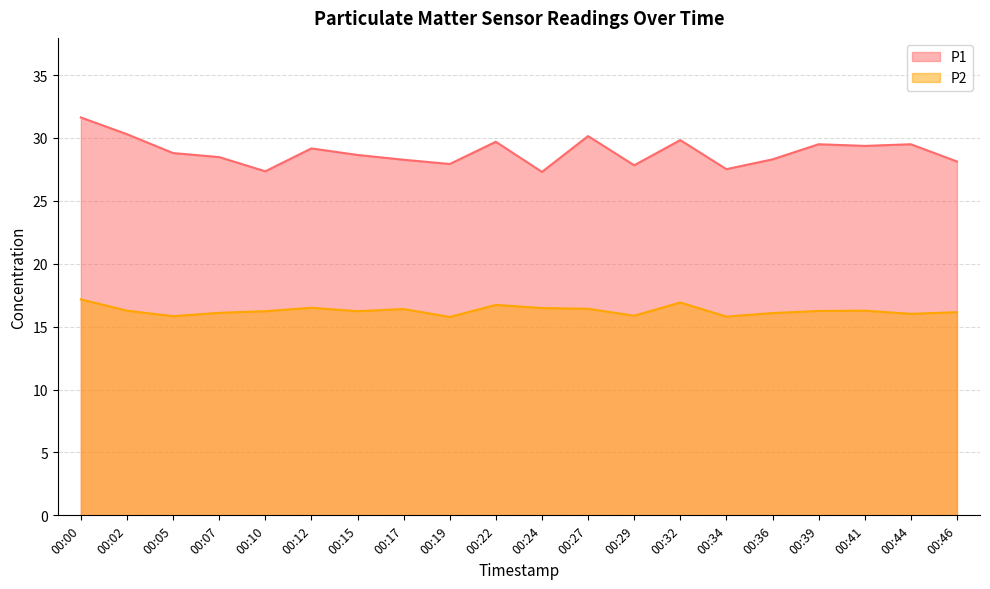

Reading left to right, extract all data points from this chart.

P1: 00:00=31.6	00:02=30.3	00:05=28.8	00:07=28.5	00:10=27.4	00:12=29.2	00:15=28.6	00:17=28.3	00:19=27.9	00:22=29.7	00:24=27.3	00:27=30.1	00:29=27.8	00:32=29.8	00:34=27.5	00:36=28.3	00:39=29.5	00:41=29.4	00:44=29.5	00:46=28.1
P2: 00:00=17.2	00:02=16.3	00:05=15.8	00:07=16.1	00:10=16.2	00:12=16.5	00:15=16.2	00:17=16.4	00:19=15.8	00:22=16.7	00:24=16.5	00:27=16.4	00:29=15.9	00:32=16.9	00:34=15.8	00:36=16.1	00:39=16.2	00:41=16.3	00:44=16.0	00:46=16.1